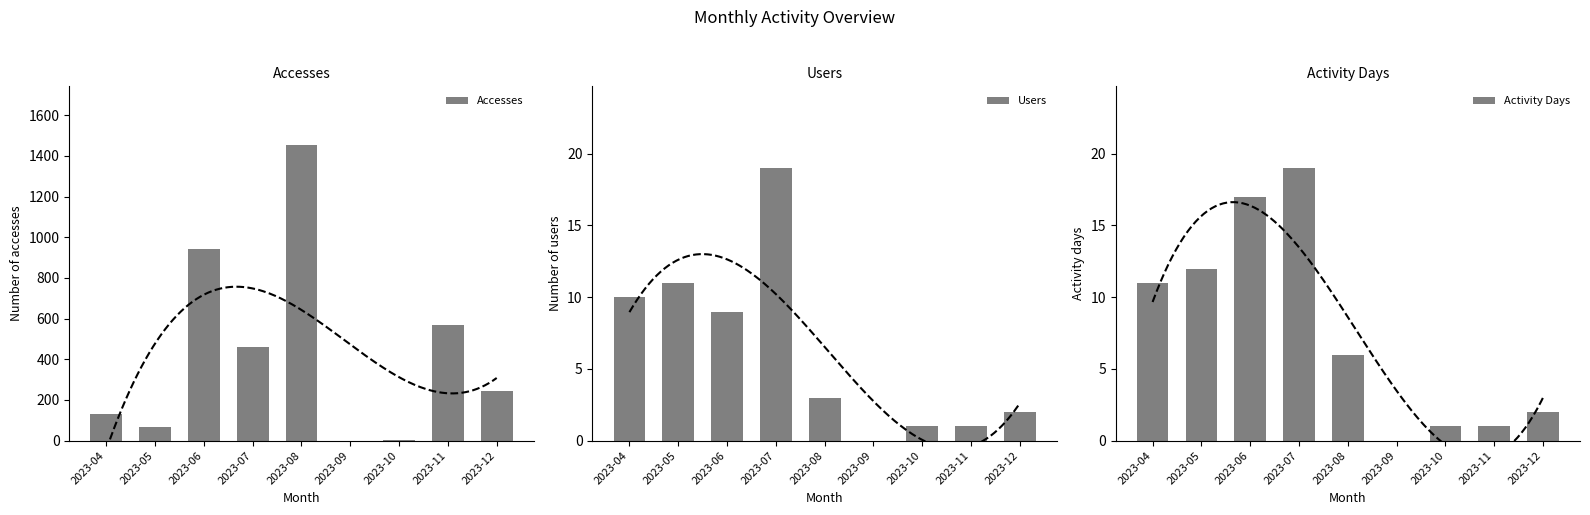

At which label does Activity Days first exceed 6?

2023-04